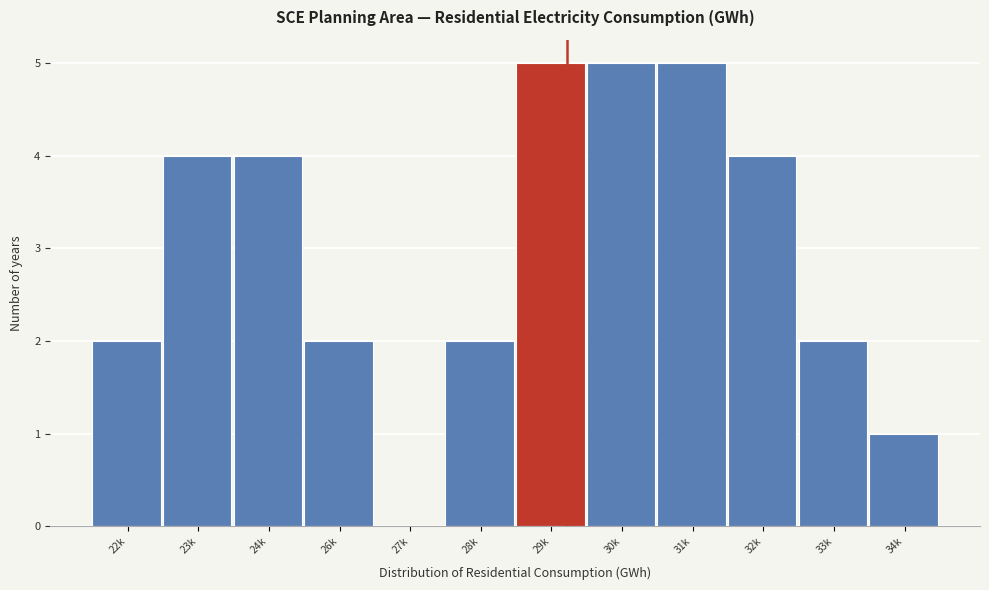

Reading right to left, transcribe all the data shown in this chart.

34k=1	33k=2	32k=4	31k=5	30k=5	29k=5	28k=2	27k=0	26k=2	24k=4	23k=4	22k=2